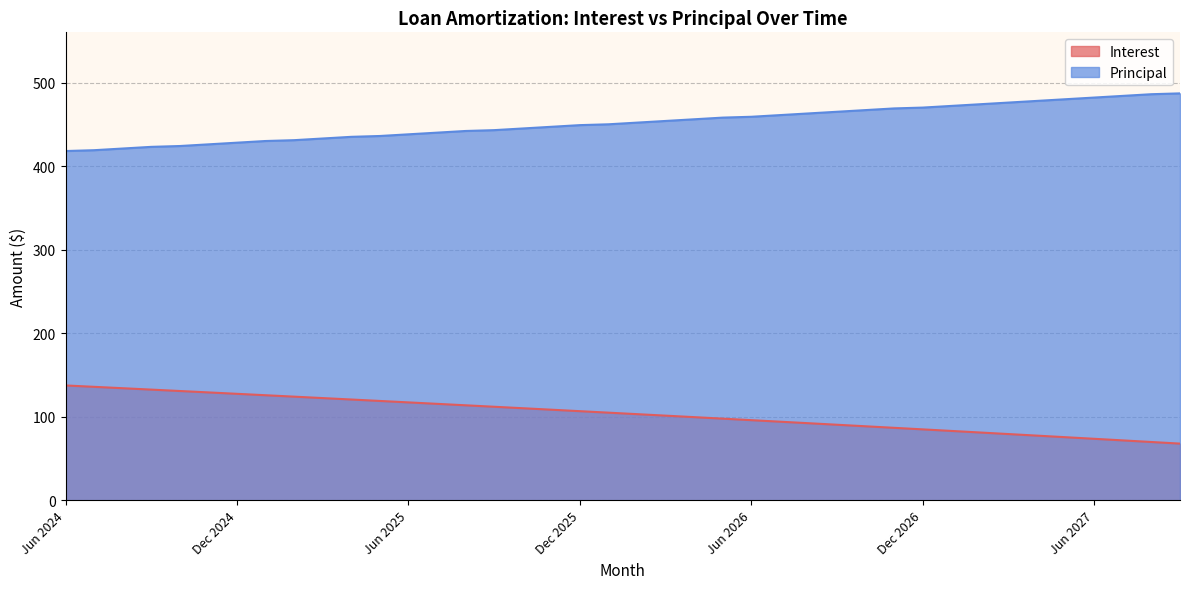

Where does the Interest series first go above 104?

Jun 2024